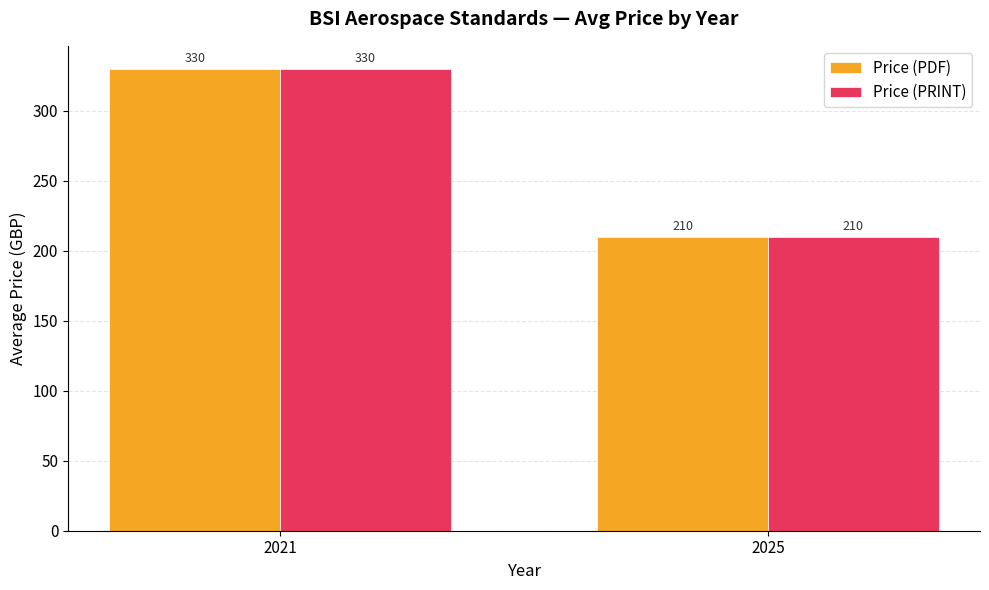

At which label is Price (PDF) closest to 269?

2025